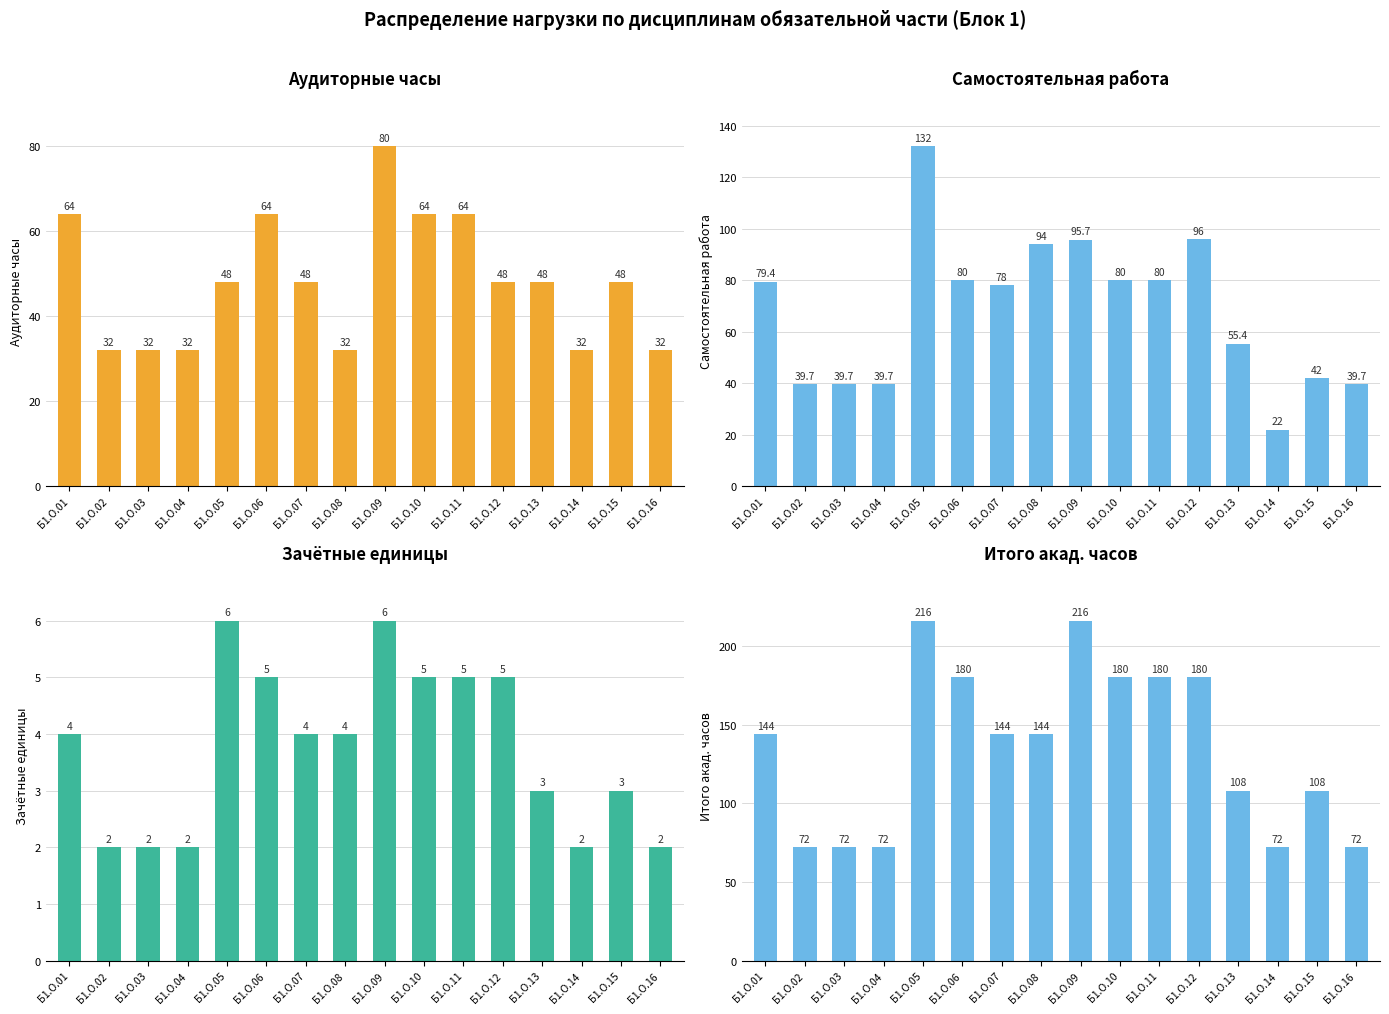

Rank the series at Б1.О.12 from lowest to highest value.

з.е., Ауд., СР, Итого акад.часов